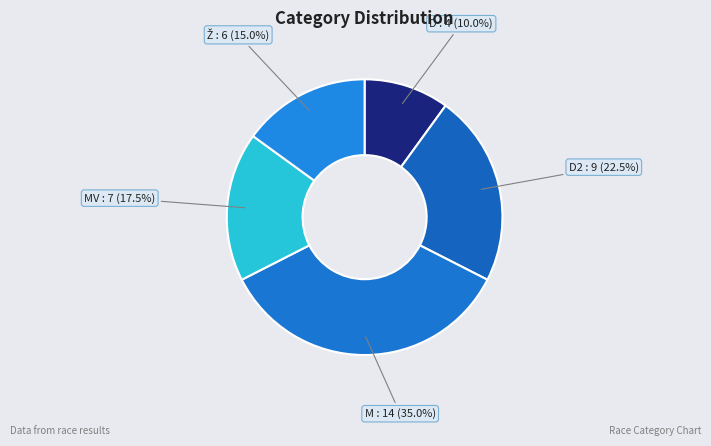

To the nearest percent, what is the difference between the largest and smallest slice percentages?

25%